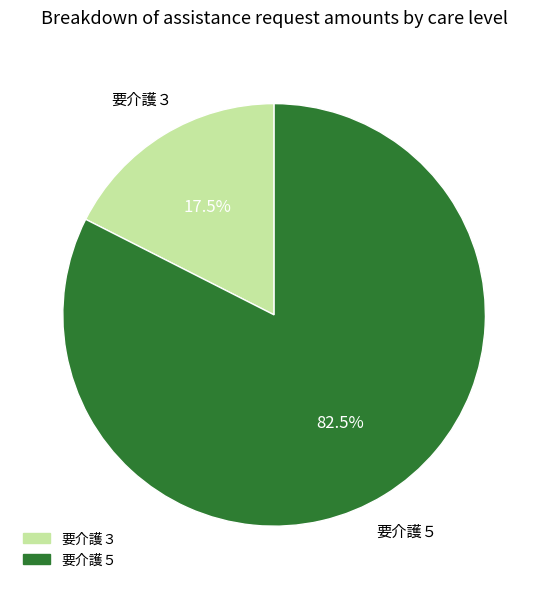

To the nearest percent, what is the difference between the largest and smallest slice percentages?

65%